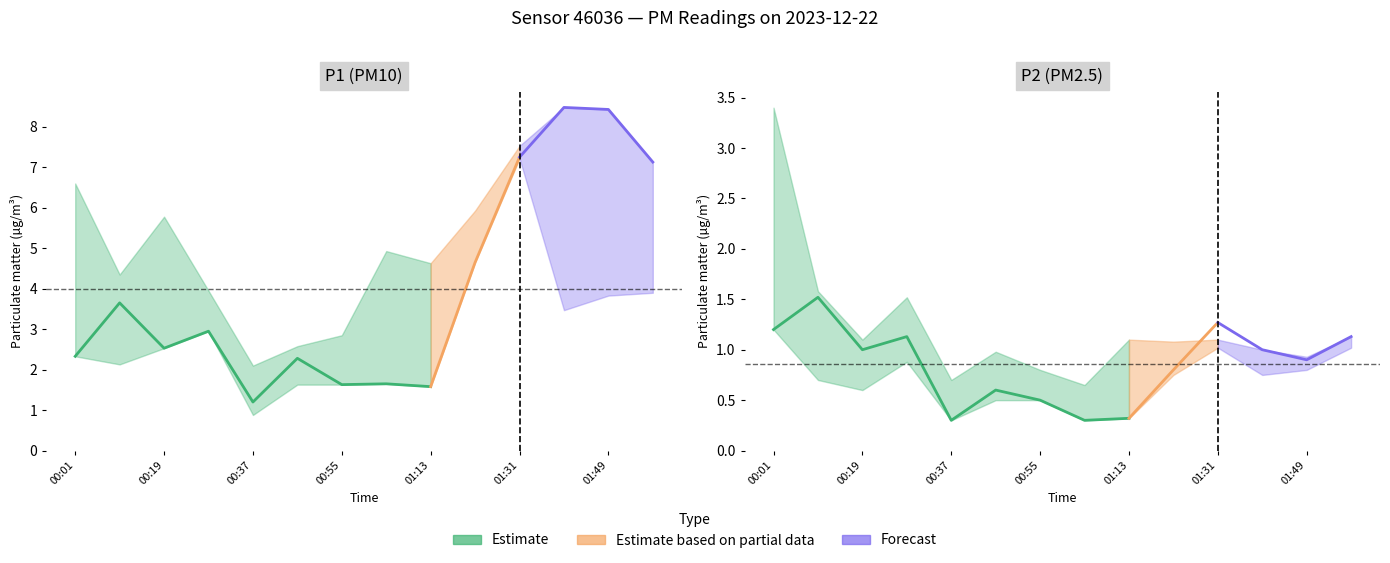

What is the difference between the maximum and second lowest values in the P1 series?

6.9